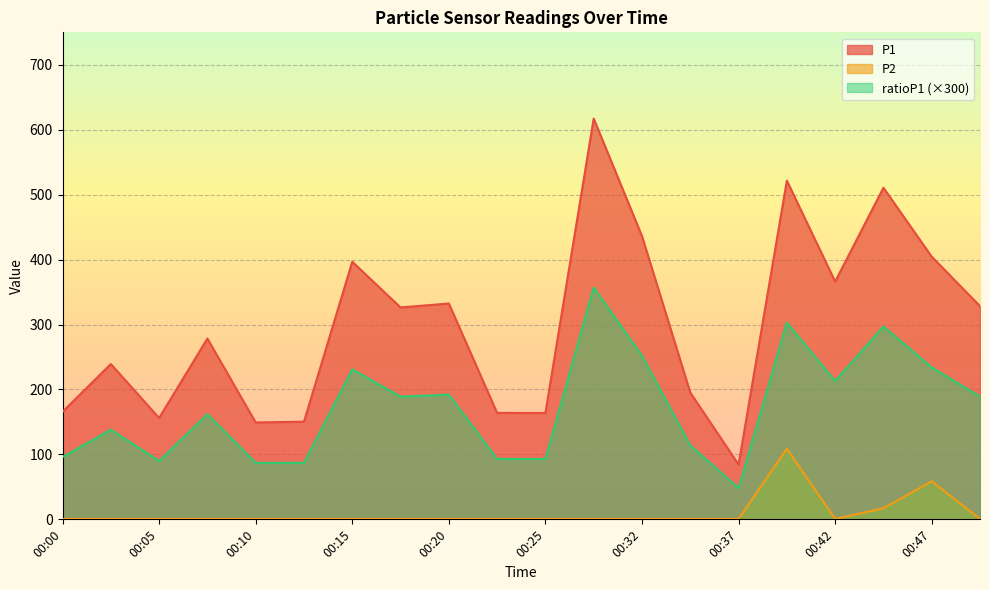

What is the value of the P2 point at the 10th from the left?

0.6